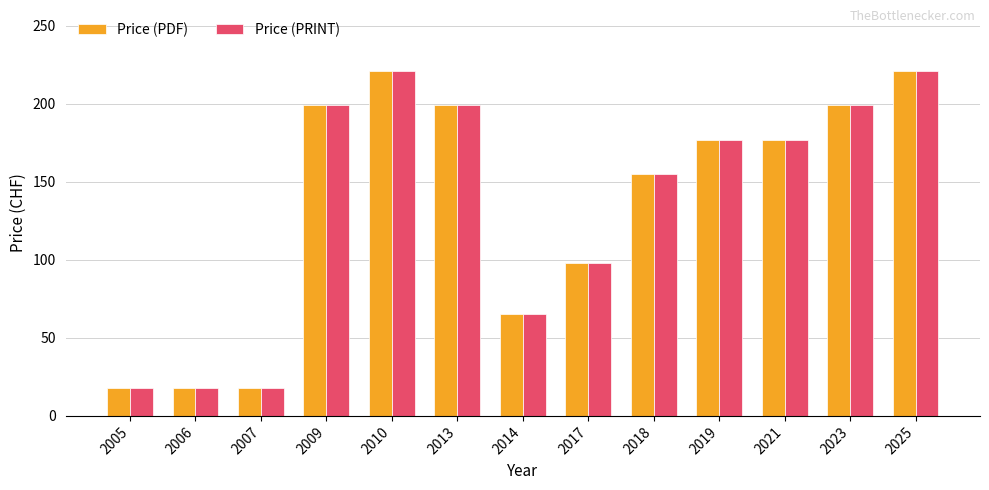

How many bars are there in each group?

2